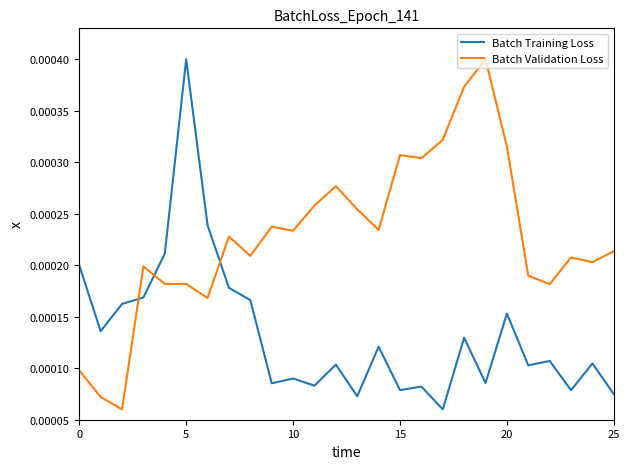

Which series ends up on top after the final intersection of Batch Training Loss and Batch Validation Loss?

Batch Validation Loss